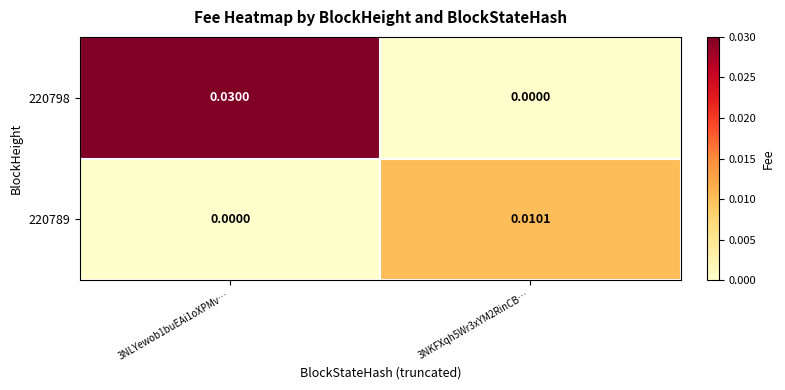

How many series are shown in this chart?

2